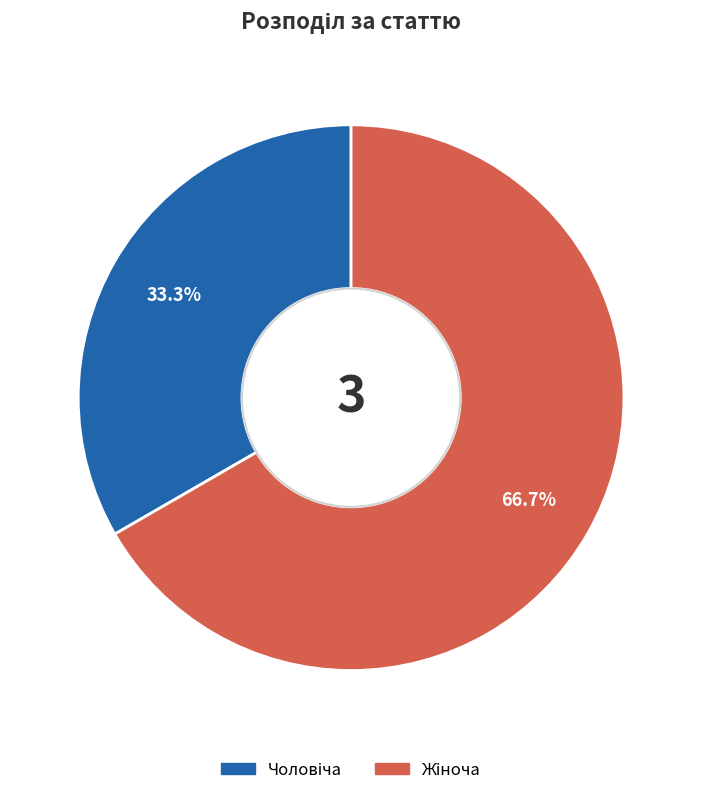

Is there a majority slice in this chart?

Yes